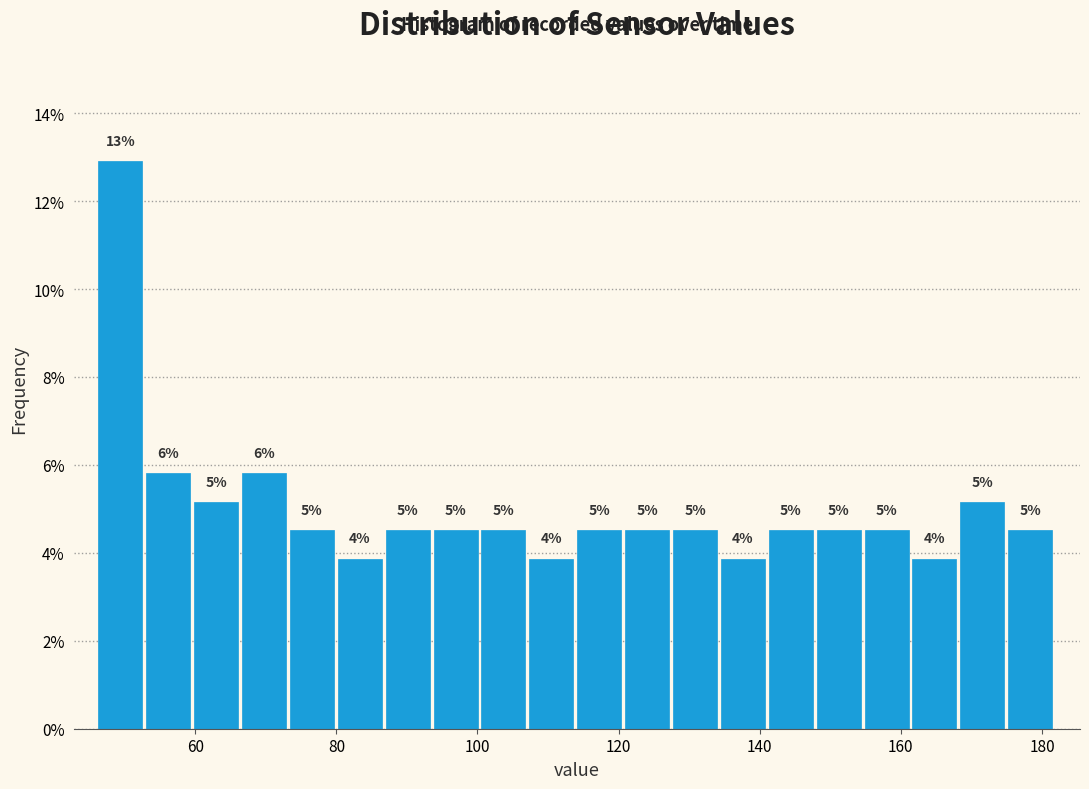

Around what value on the x-axis is the tallest bar? Give the approximate position of its centre, as read against the axis.

50